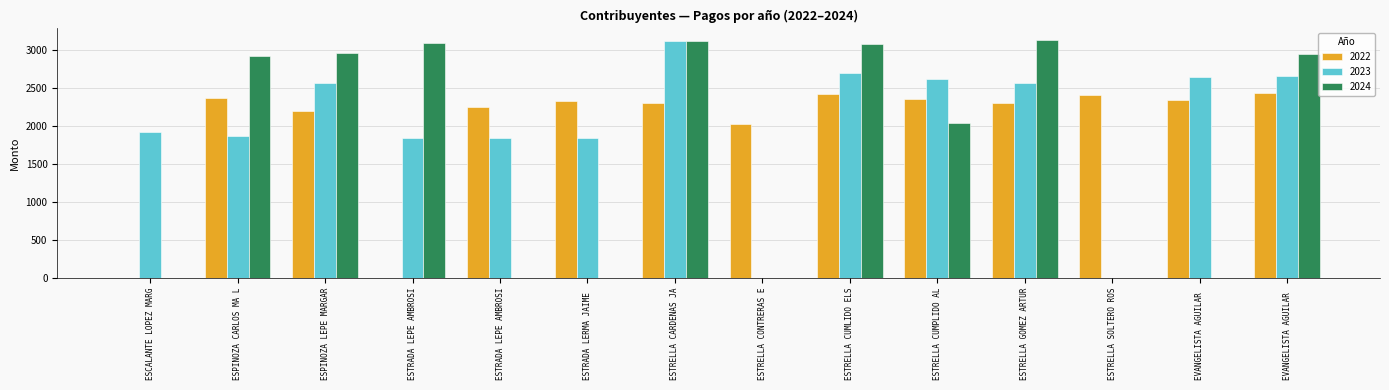

What are all the series names shown in the legend?

2022, 2023, 2024